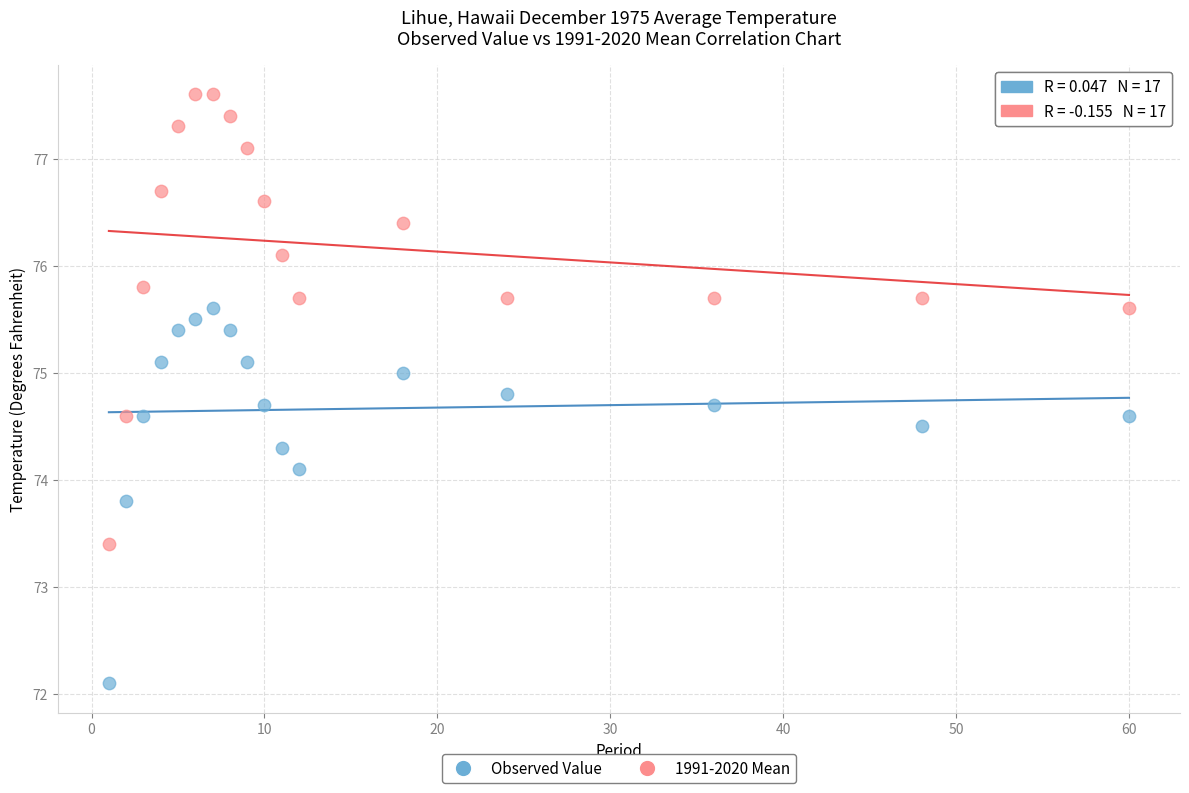

Which series contains the highest Y value?

1991-2020 Mean